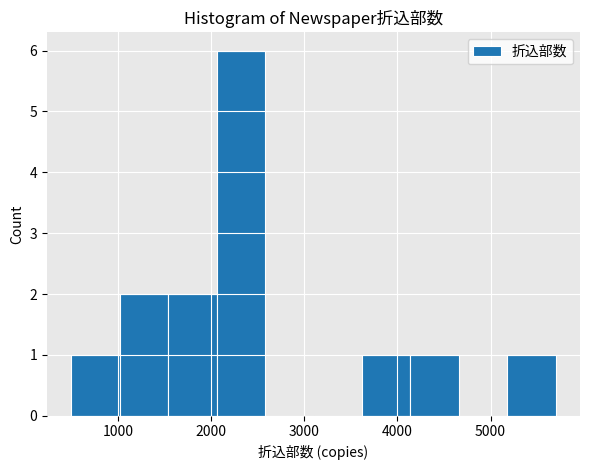

Which range on the x-axis has the tallest bar?

2060 to 2580